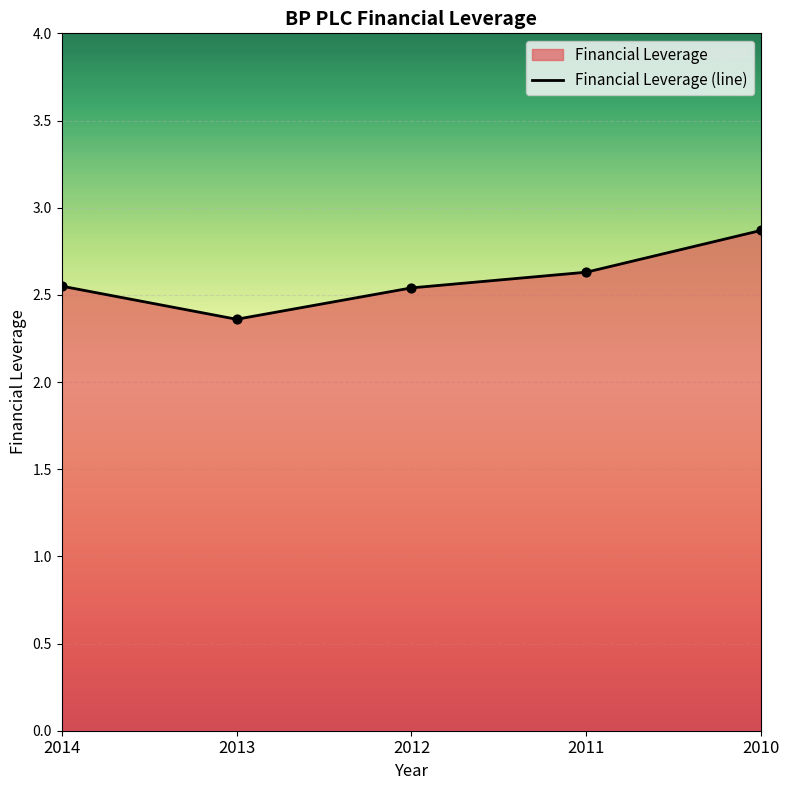

Approximately how many times larger is the value at 2011 compared to 2013?

1.1